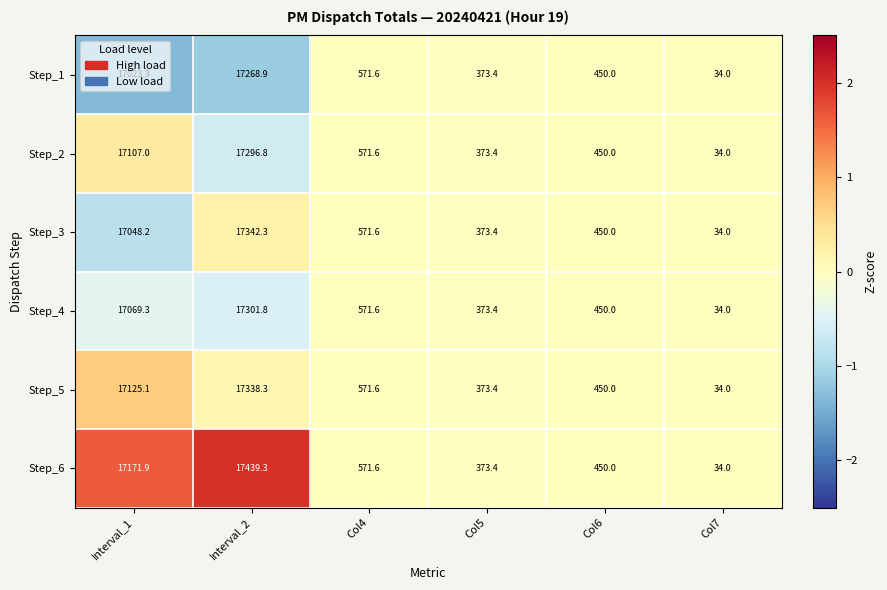

What is the greatest value displayed?

17439.3